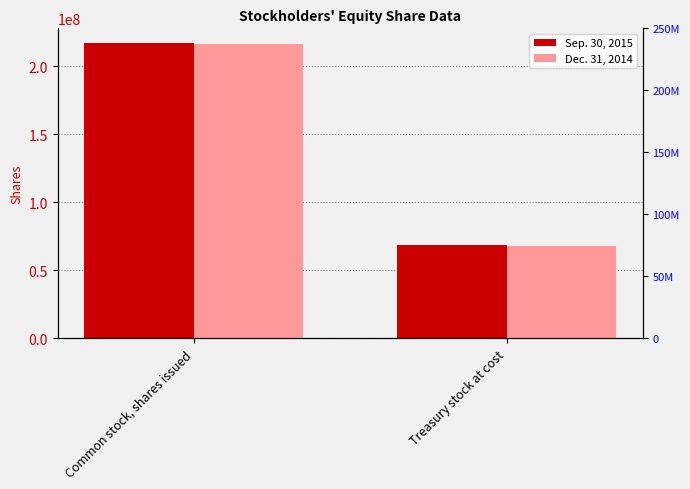

At which category does the chart reach its minimum across all series?

Treasury stock at cost